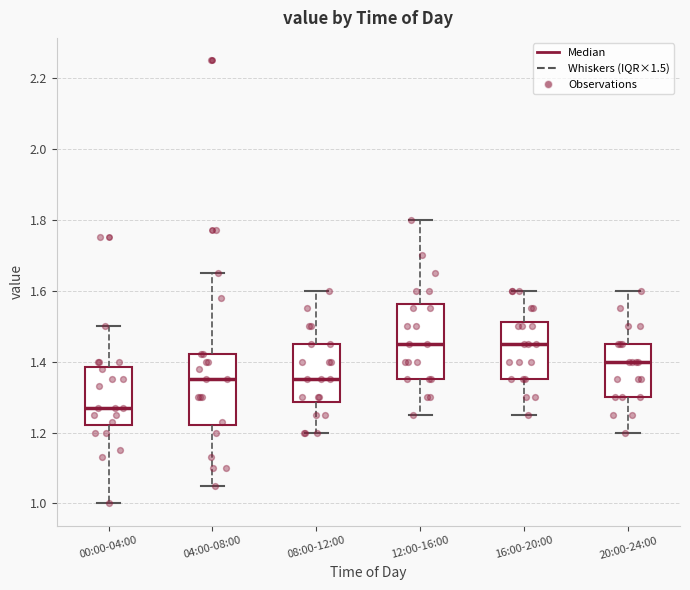

Where does the median line of the box for 08:00-12:00 sit on the y-axis? The values are not printed on the chart, so give them approximately, as read against the axis.

1.36